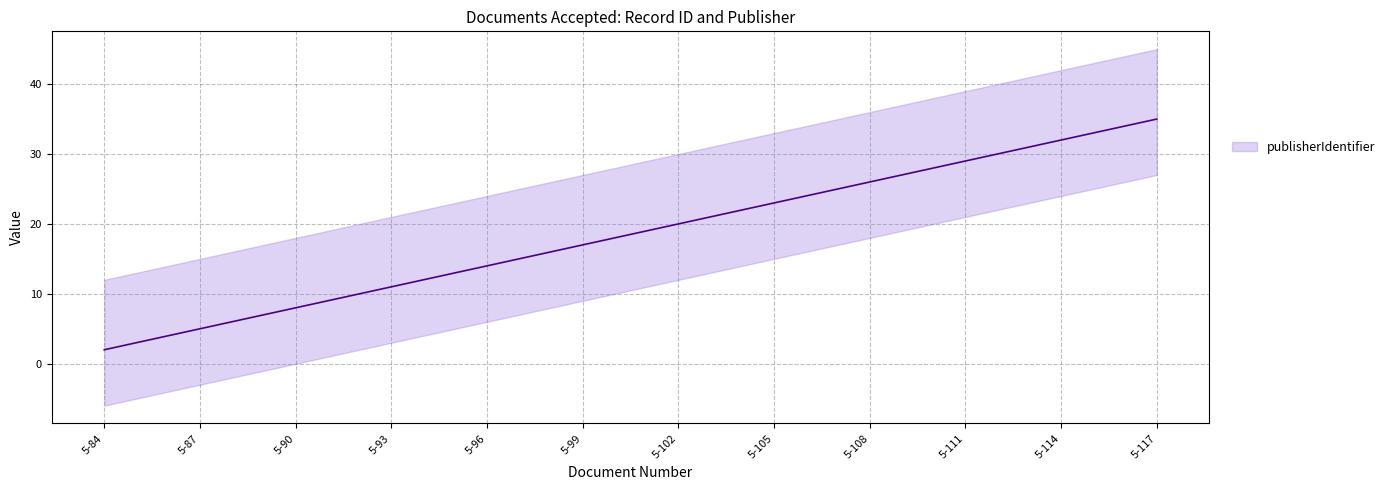

Is it true that the value at 5-91 is 3?

False